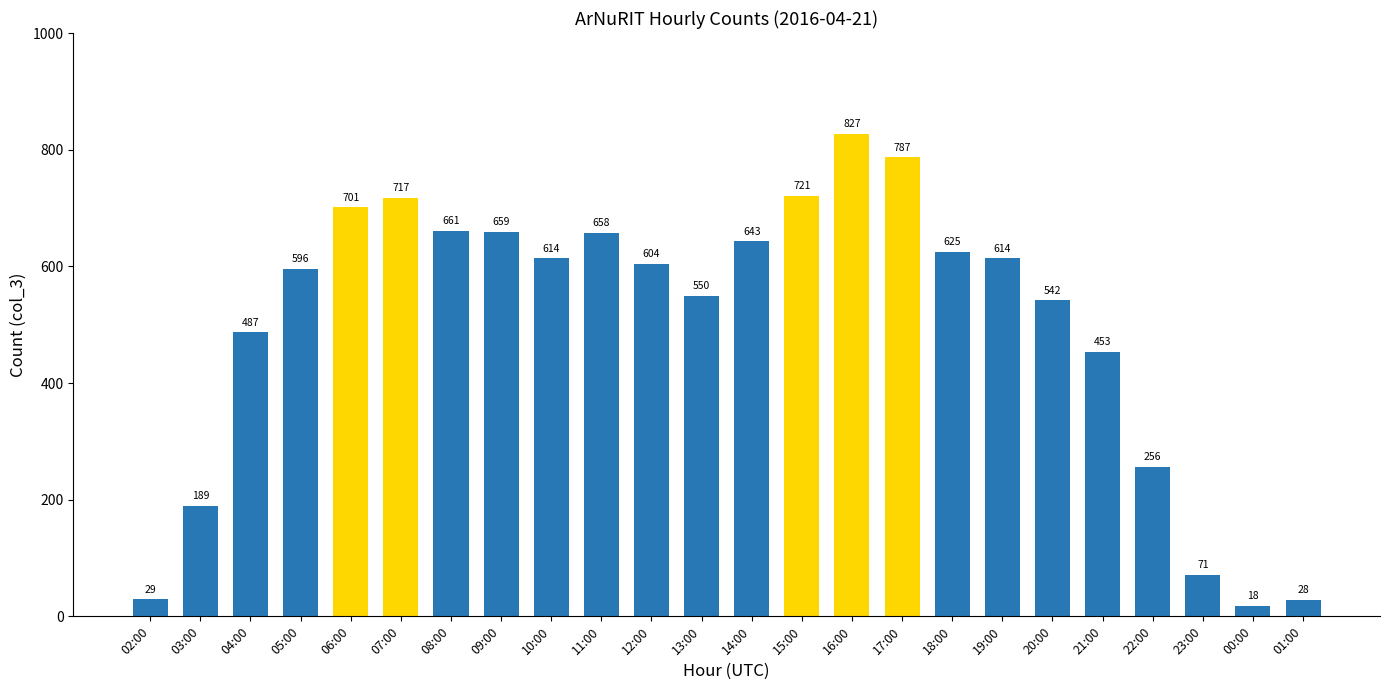

What is the average value?

502